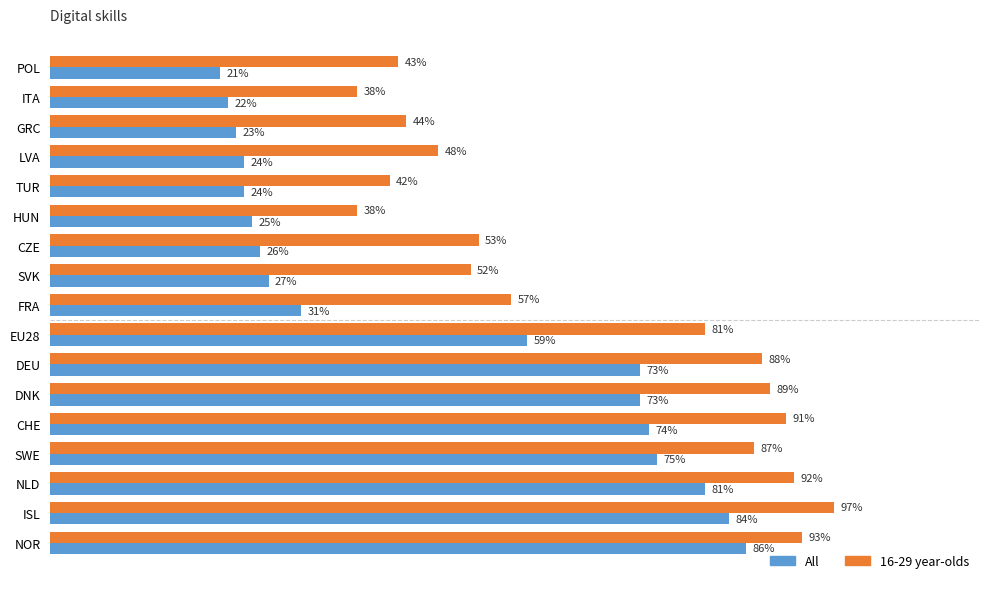

Rank the series by their maximum value, from lowest to highest.

All, 16-29 year-olds